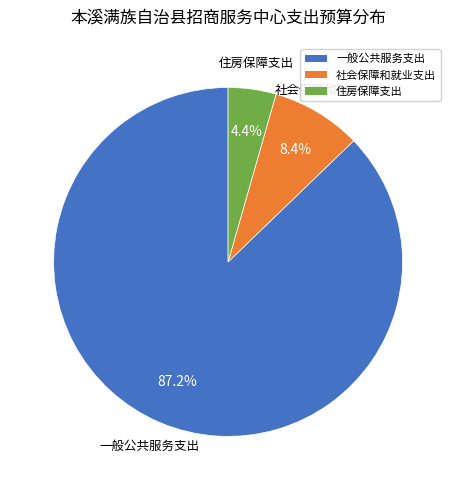

To the nearest percent, what is the difference between the largest and smallest slice percentages?

83%